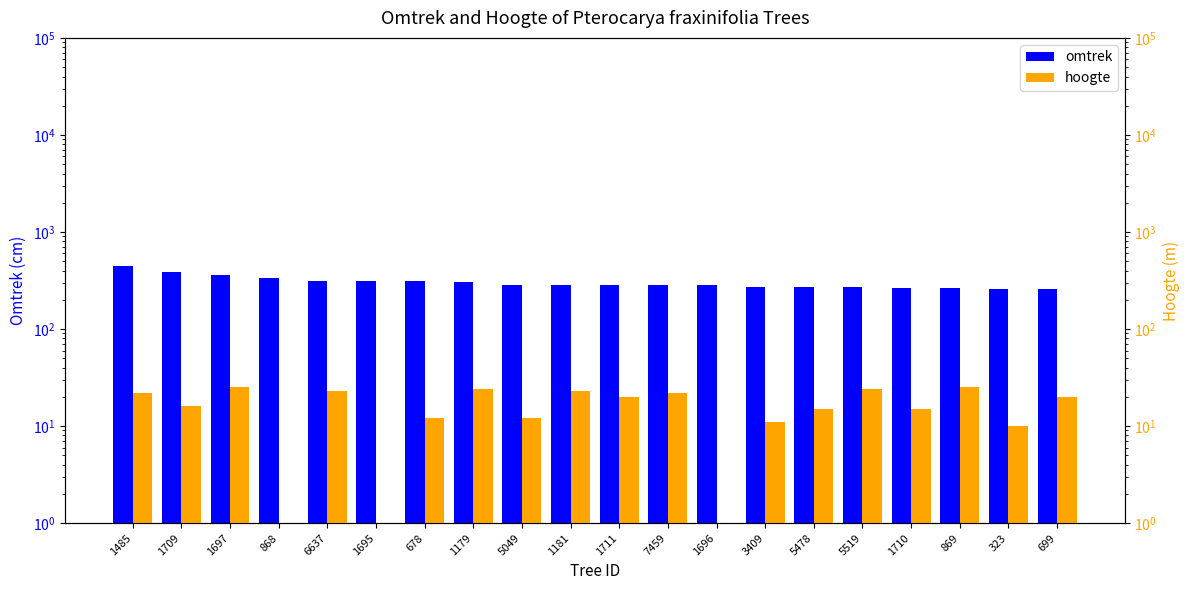

Is it true that omtrek equals 207 at 6637?

False